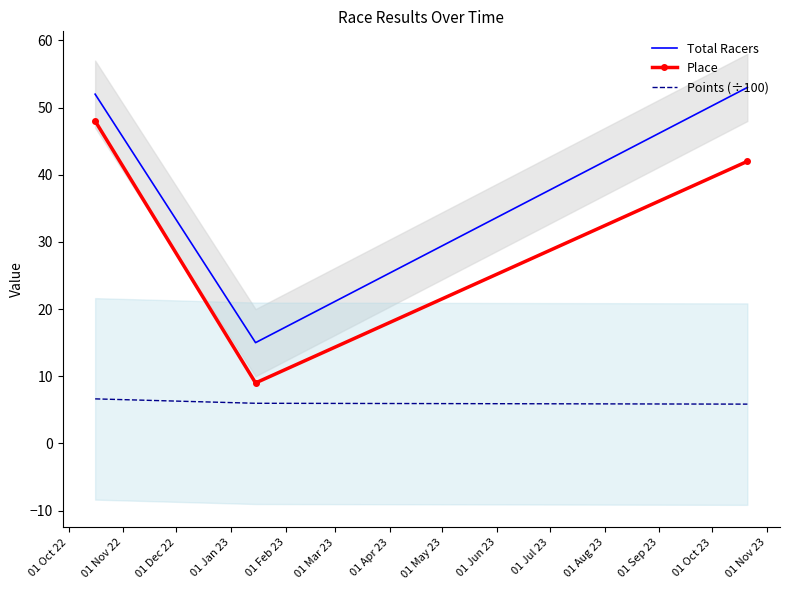

What is the highest value of the Points (÷100) series?

6.6